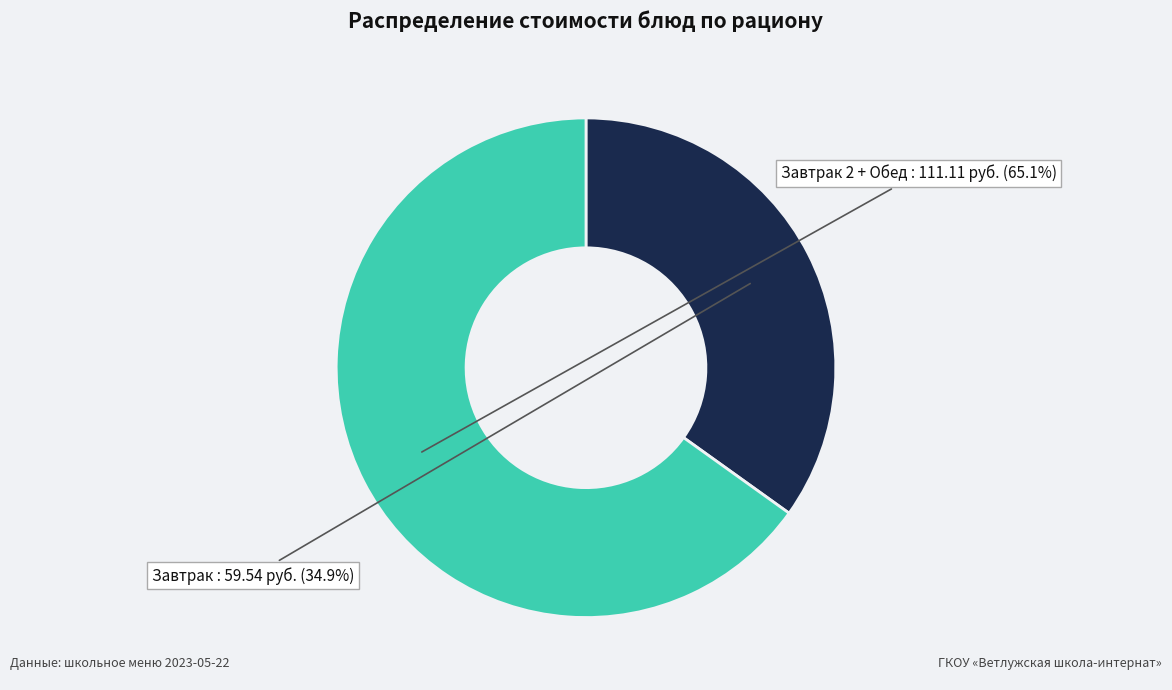

Is there a majority slice in this chart?

Yes